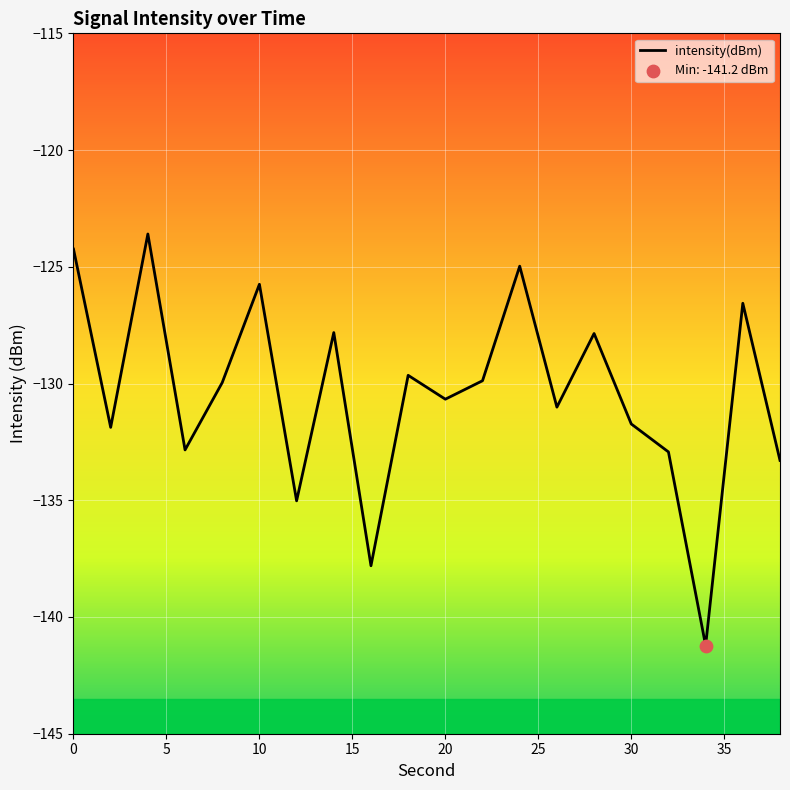

What is the minimum value shown in the chart?

-141.2